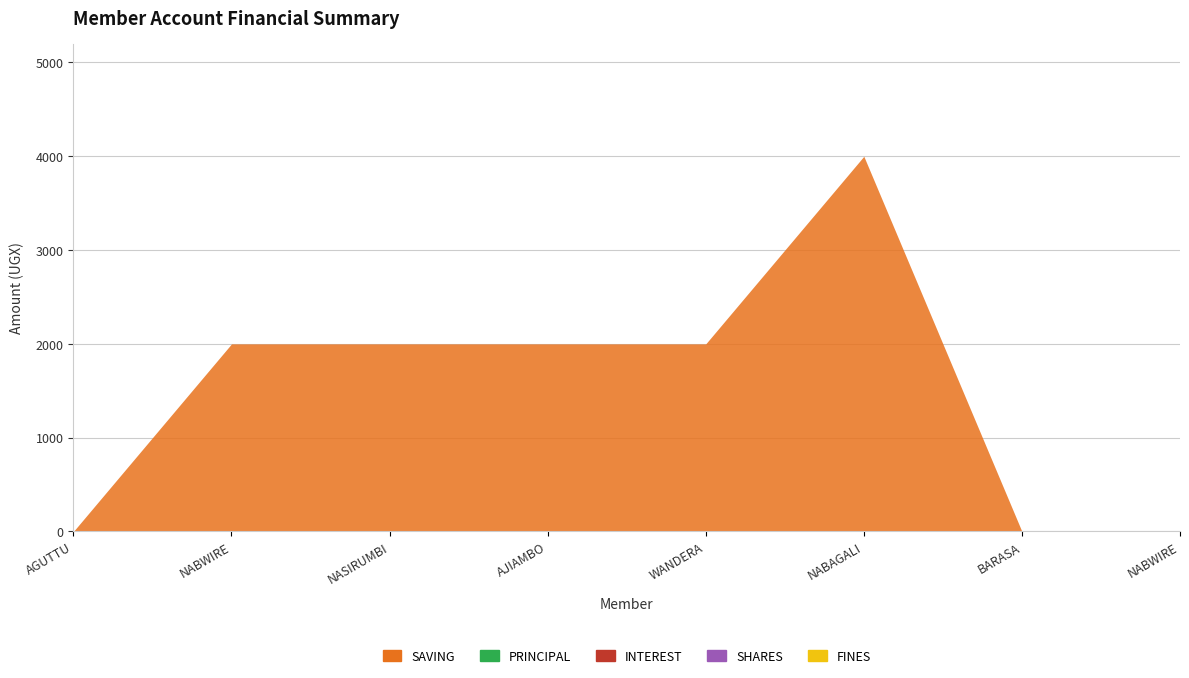

What position from the left is AJIAMBO SUZAN?

4